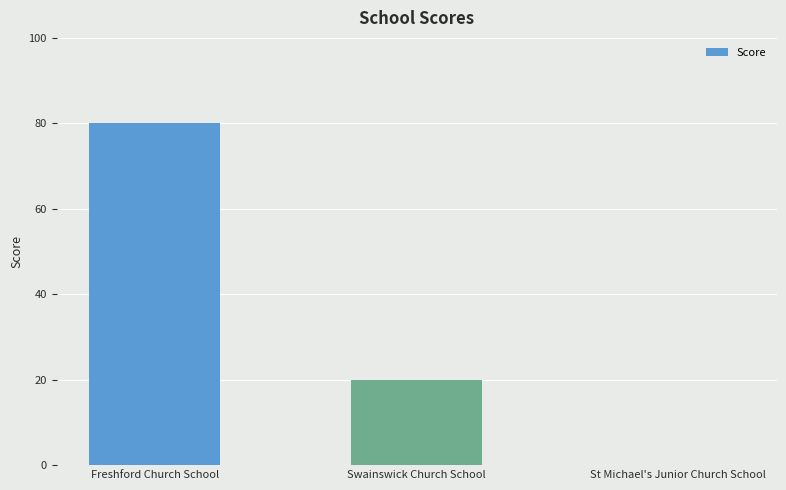

Are the bars horizontal?

No